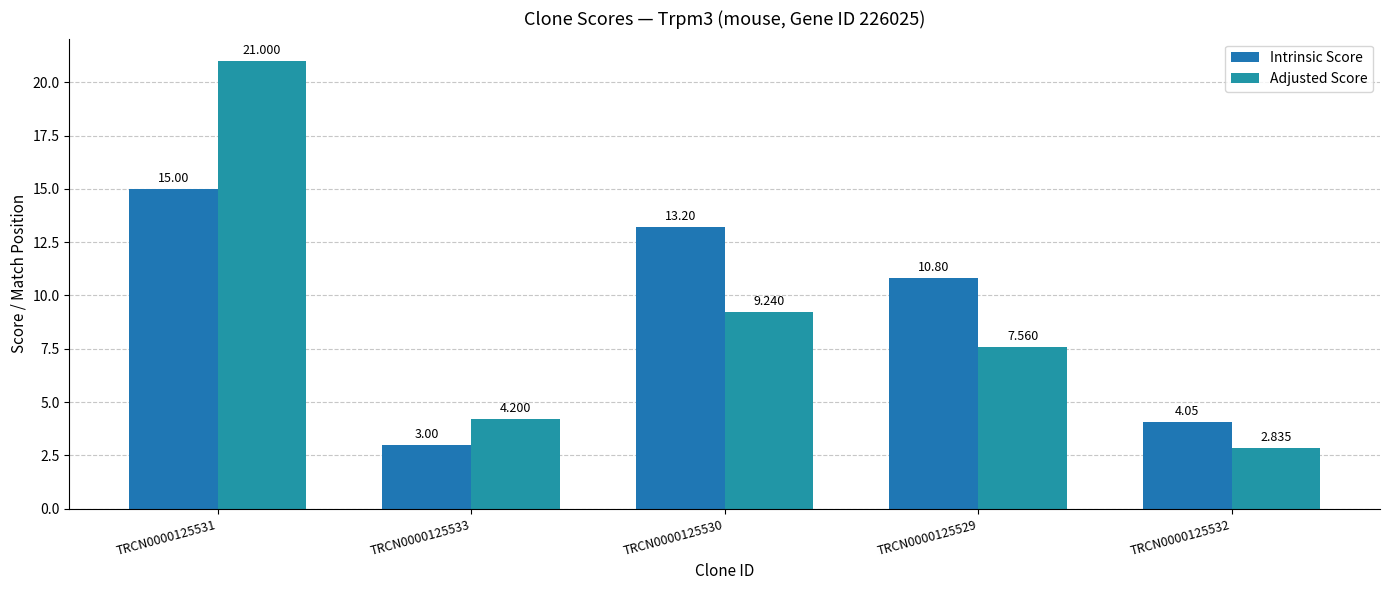

The value of Intrinsic Score at TRCN0000125532 is 6.9. True or false?

False